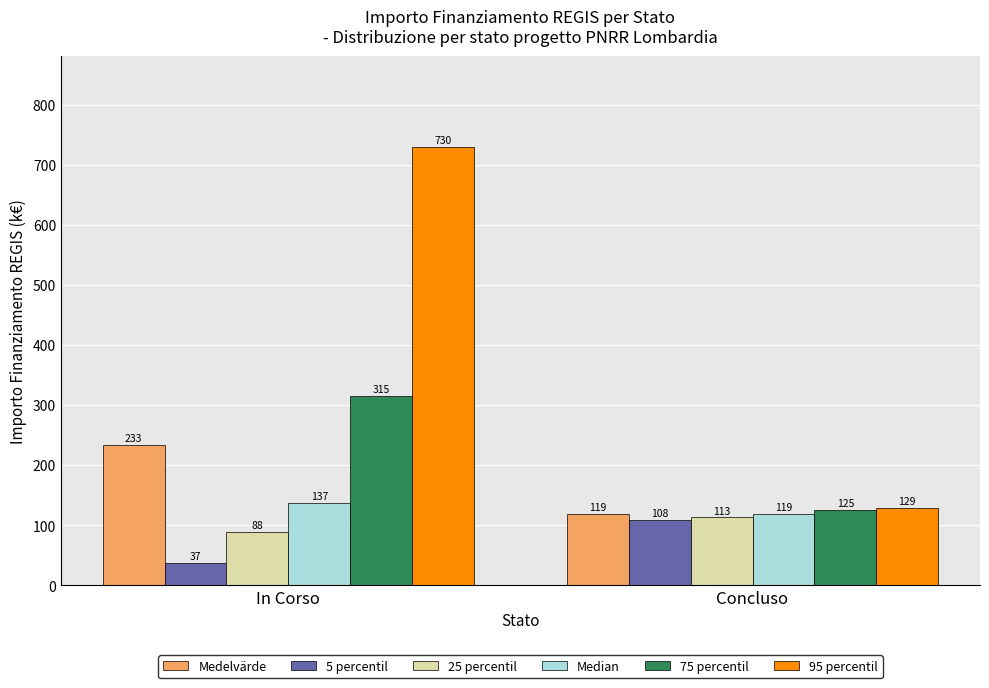

Is the value of Median at Concluso greater than the value of Medelvärde at In Corso?

No